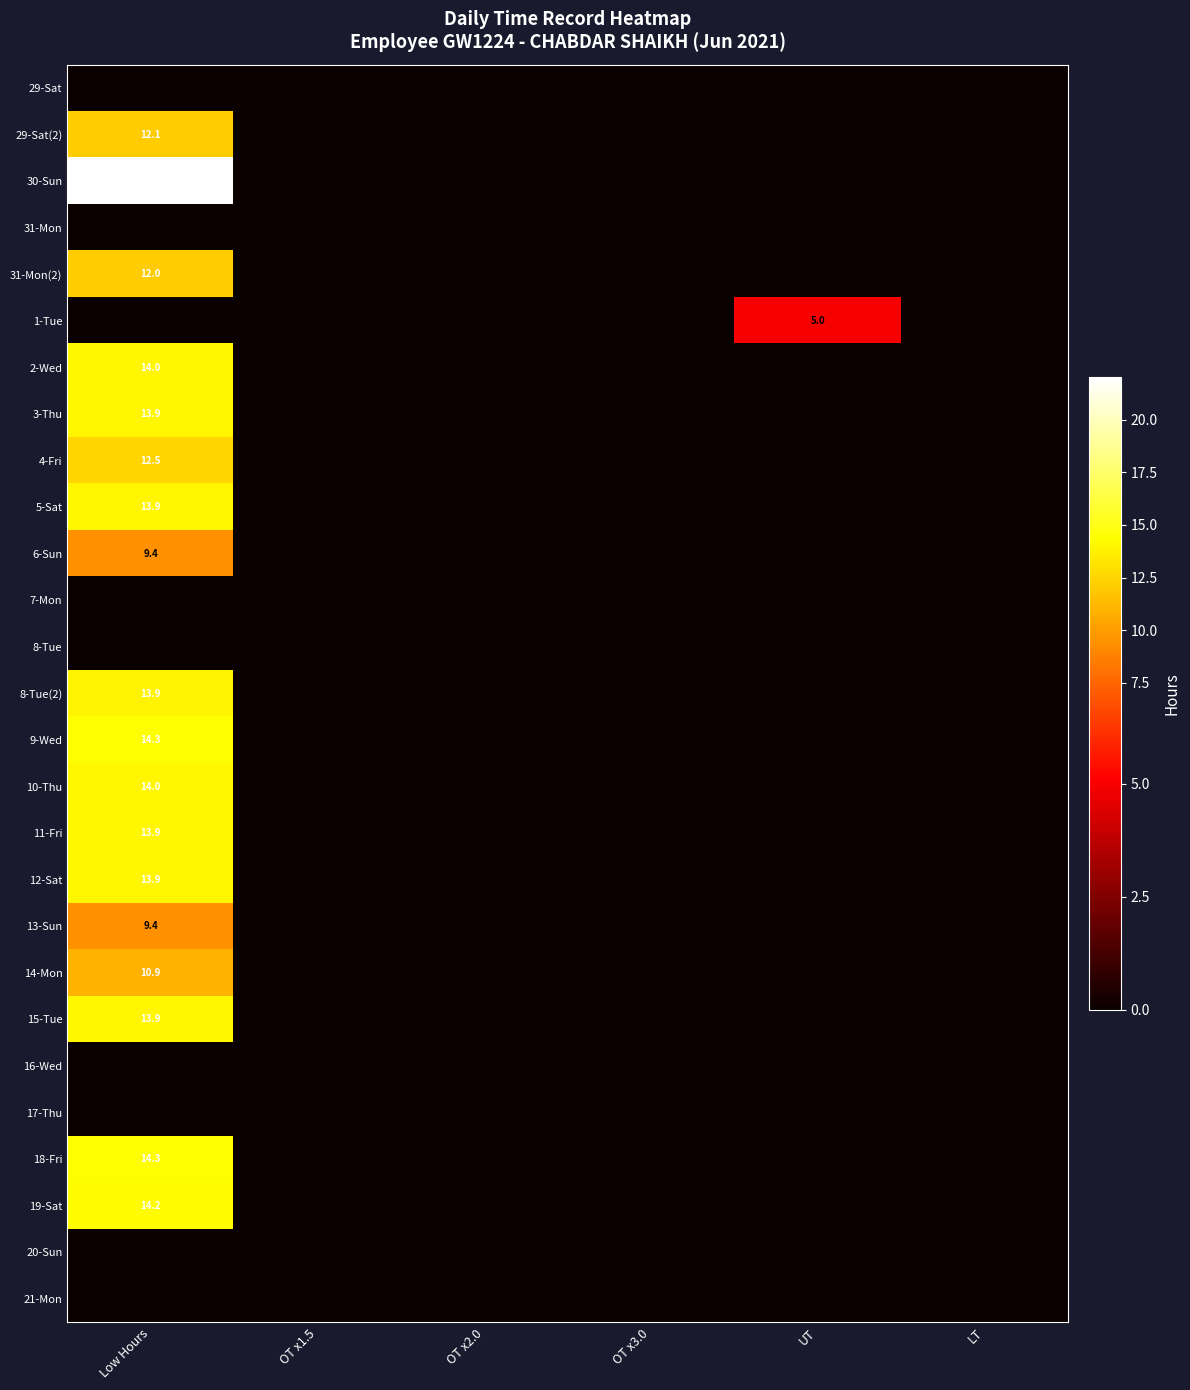

Which has a higher value, OT x1.5 or LT?

OT x1.5